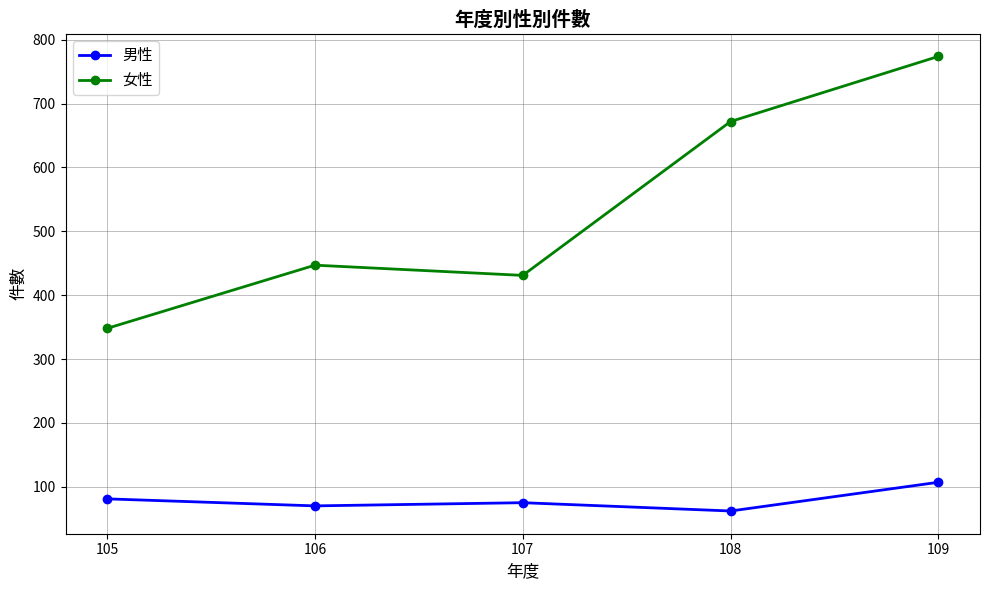

Rank the series by their maximum value, from lowest to highest.

男性, 女性